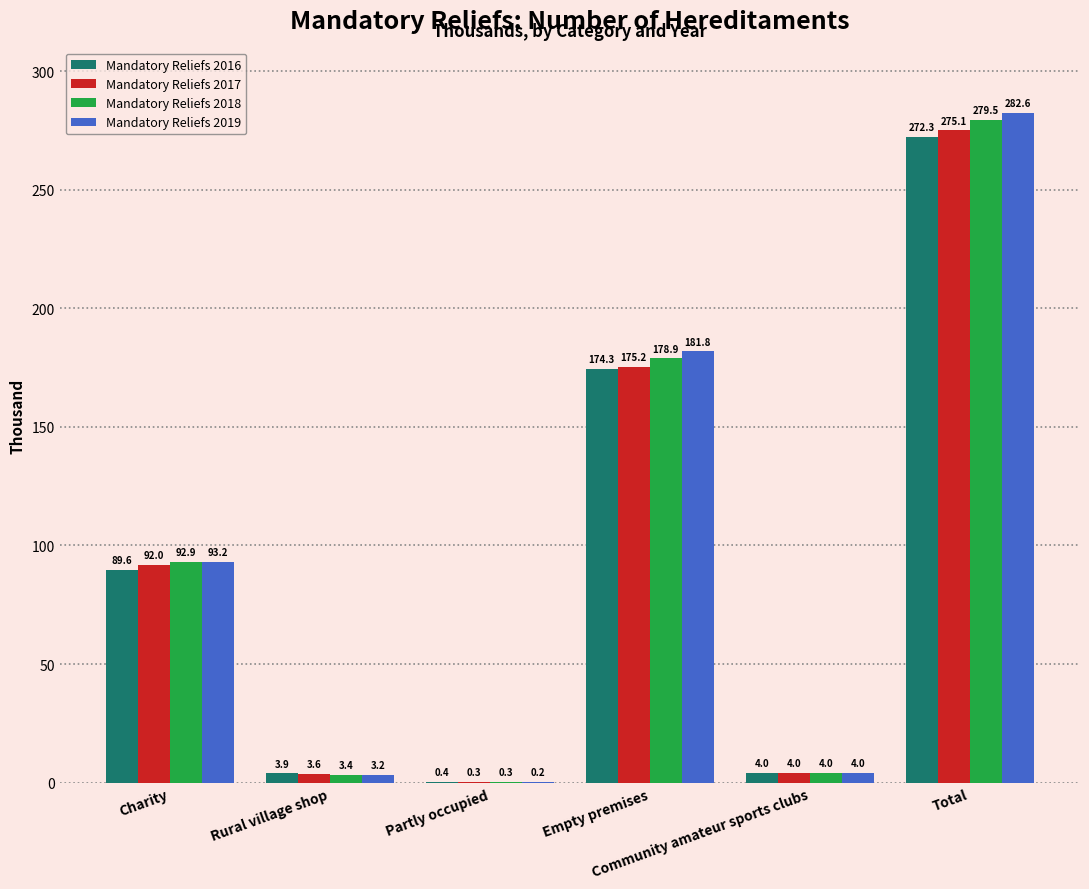

Which series has the largest total across all categories?

Mandatory Reliefs 2019